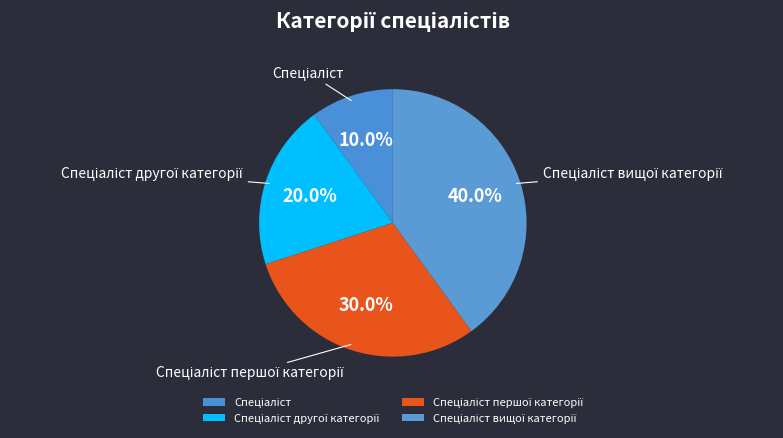

Does any single category account for the majority?

No